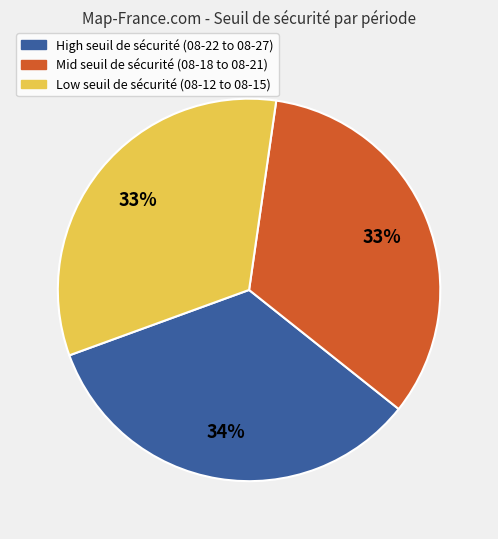

Is it true that Mid seuil de sécurité (08-18 to 08-21) is 33% of the pie?

True